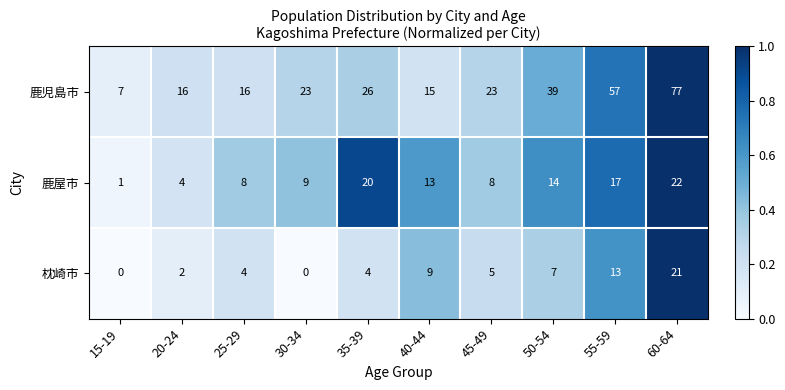

Reading left to right, list all the values displayed in this chart.

鹿児島市: 7	16	16	23	26	15	23	39	57	77
鹿屋市: 1	4	8	9	20	13	8	14	17	22
枕崎市: 0	2	4	0	4	9	5	7	13	21